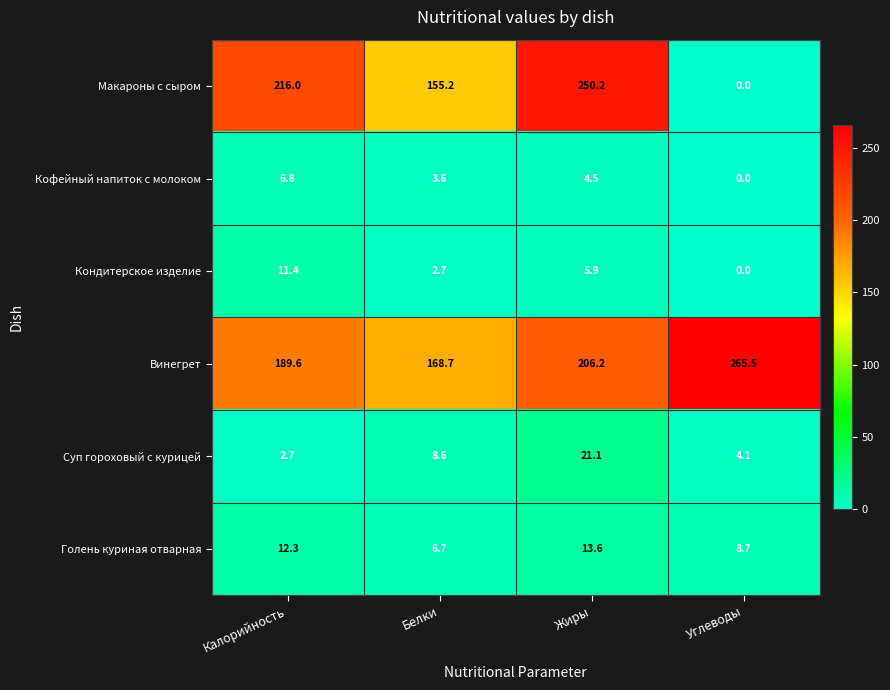

How many positive values does the Кондитерское изделие series have?

3